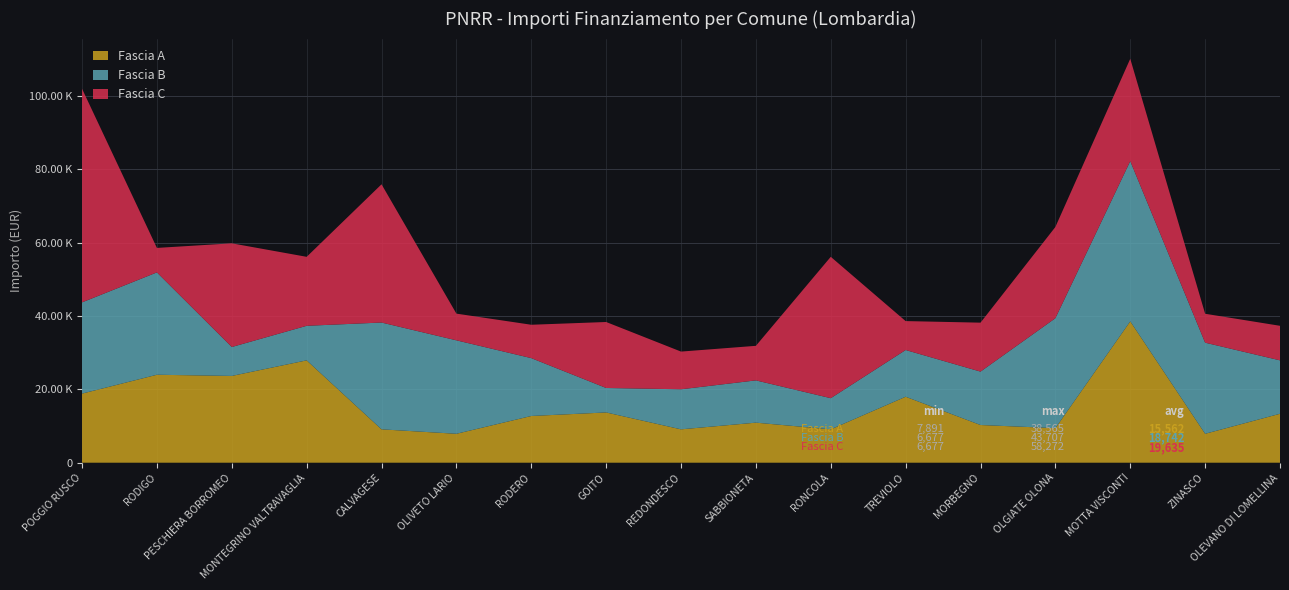

Reading left to right, what are all the values shown in this chart?

Fascia A: 18854	23996	23673	27922	9105	7891	12747	13712	9105	10926	9105	17997	10284	9427	38565	7891	13354
Fascia B: 24887	27922	7891	9427	29136	25494	15782	6677	10926	11533	8498	12747	14568	29995	43707	24853	14568
Fascia C: 58272	6677	28281	18817	37708	7284	9105	17997	10284	9427	38565	7891	13354	24887	27922	7891	9427